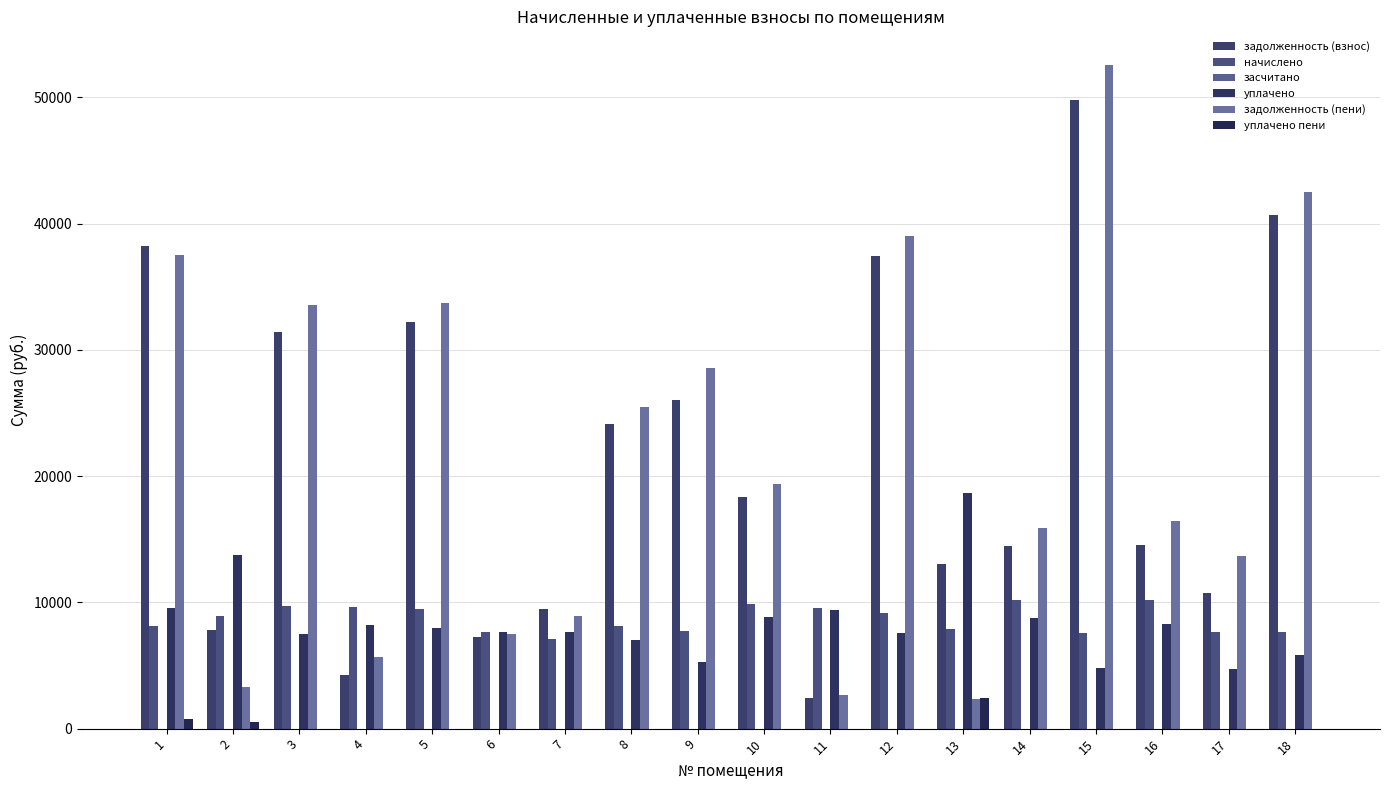

How many values in the задолженность (пени) series exceed 19351?

9